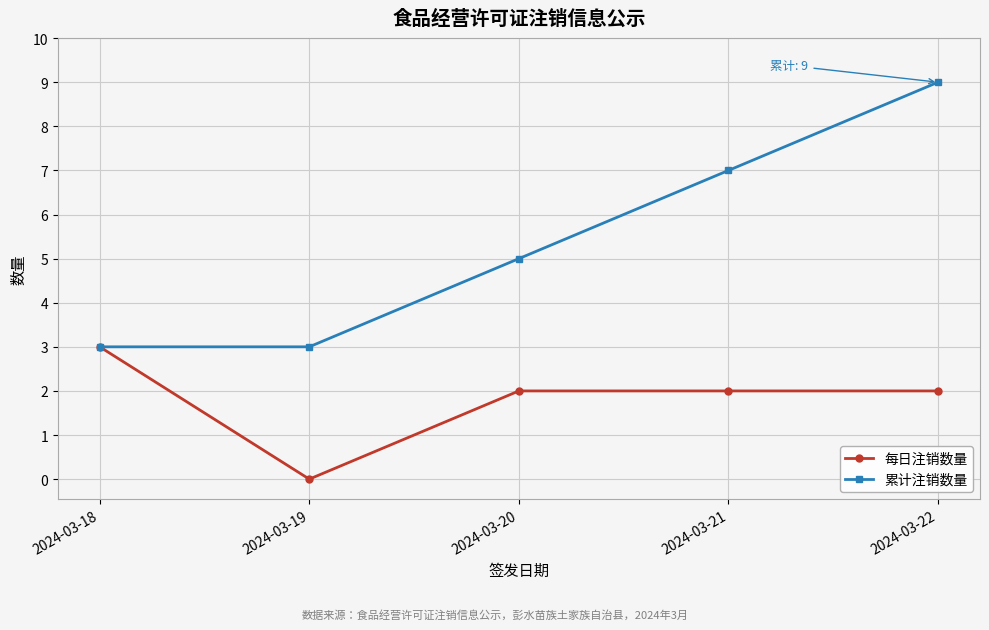

How many 累计注销数量 values are between 3 and 7?

4